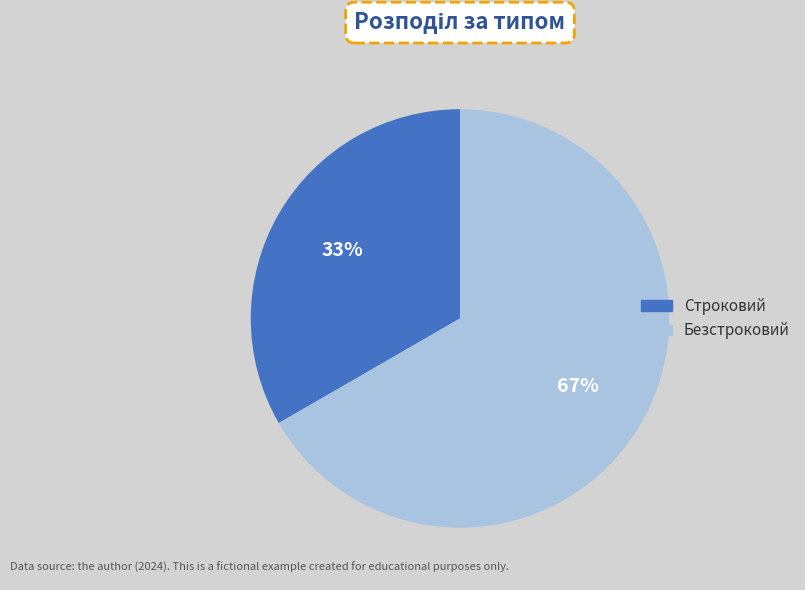

How many slices are in this pie chart?

2